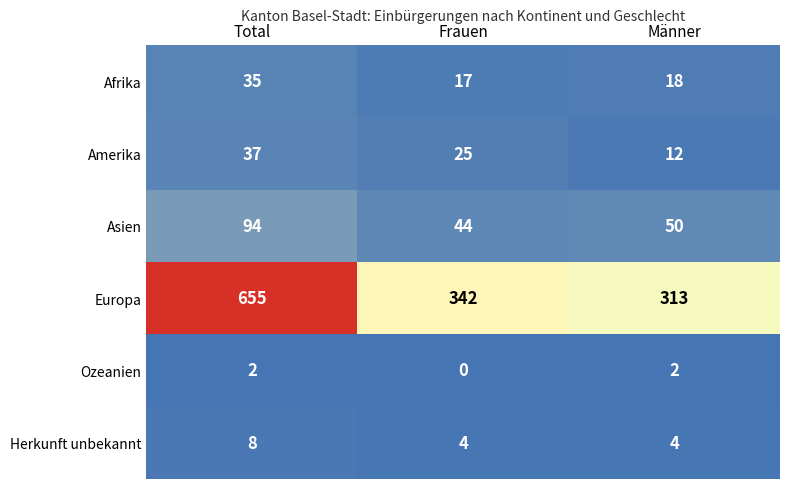

Reading left to right, list all the values displayed in this chart.

Afrika: Total=35	Frauen=17	Männer=18
Amerika: Total=37	Frauen=25	Männer=12
Asien: Total=94	Frauen=44	Männer=50
Europa: Total=655	Frauen=342	Männer=313
Ozeanien: Total=2	Frauen=0	Männer=2
Herkunft unbekannt: Total=8	Frauen=4	Männer=4